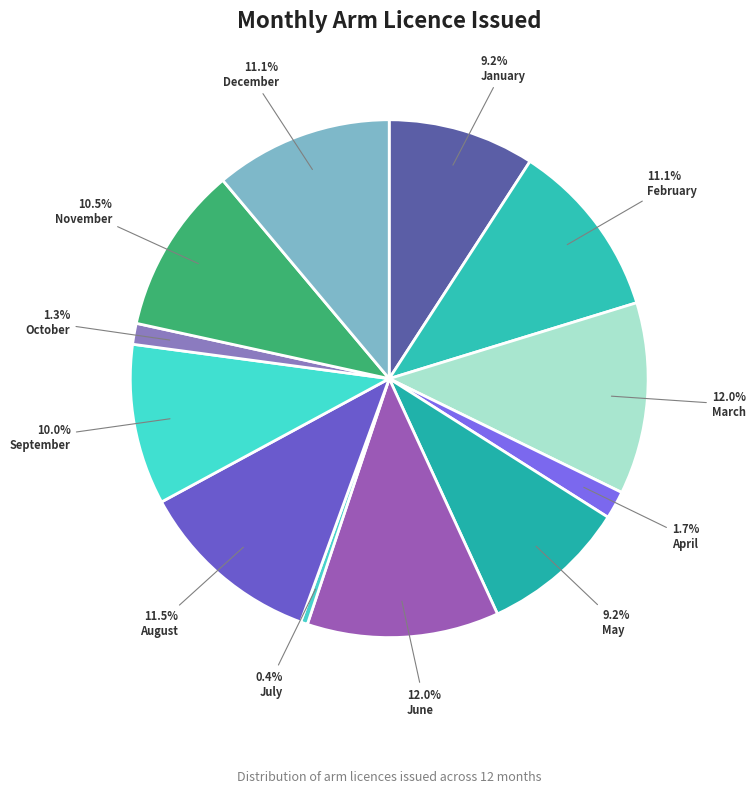

Count the number of slices in the pie.

12